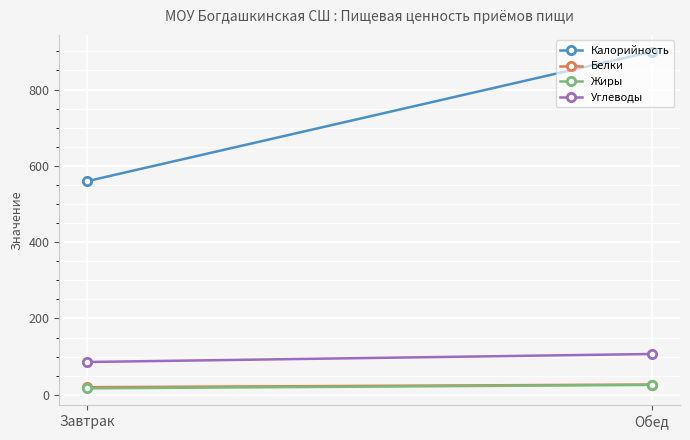

Reading left to right, list all the values displayed in this chart.

Калорийность: Завтрак=560	Обед=899
Белки: Завтрак=20	Обед=27
Жиры: Завтрак=17	Обед=26
Углеводы: Завтрак=86	Обед=107